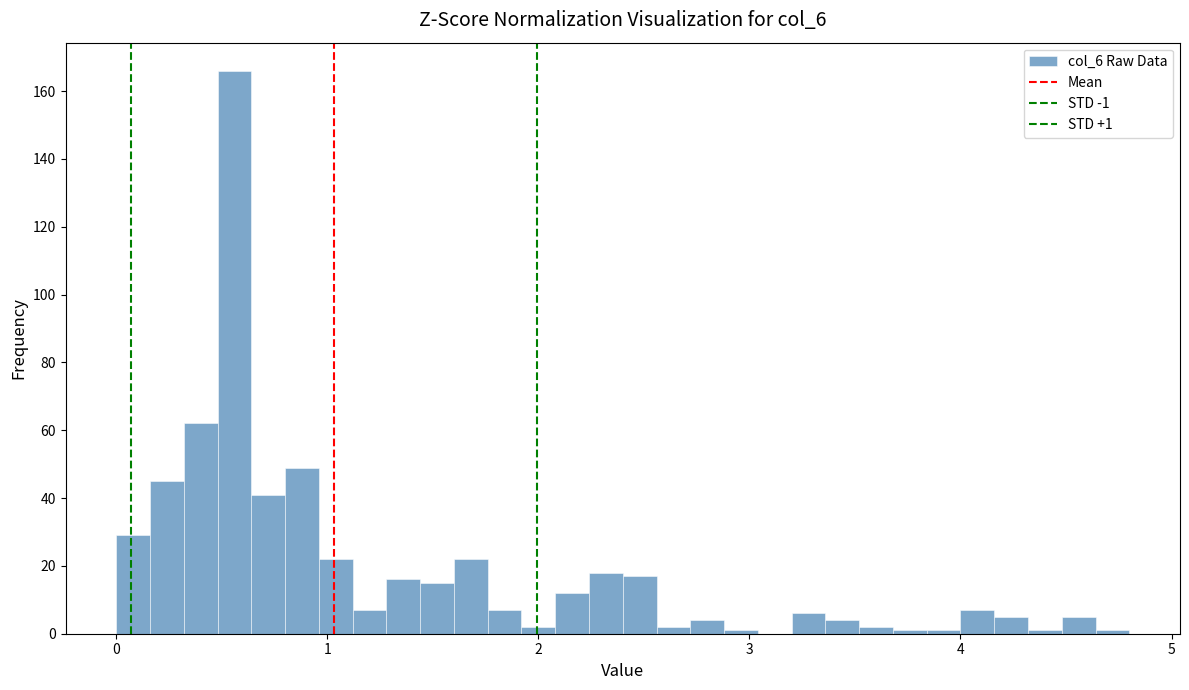

Around what value on the x-axis is the tallest bar? Give the approximate position of its centre, as read against the axis.

0.6